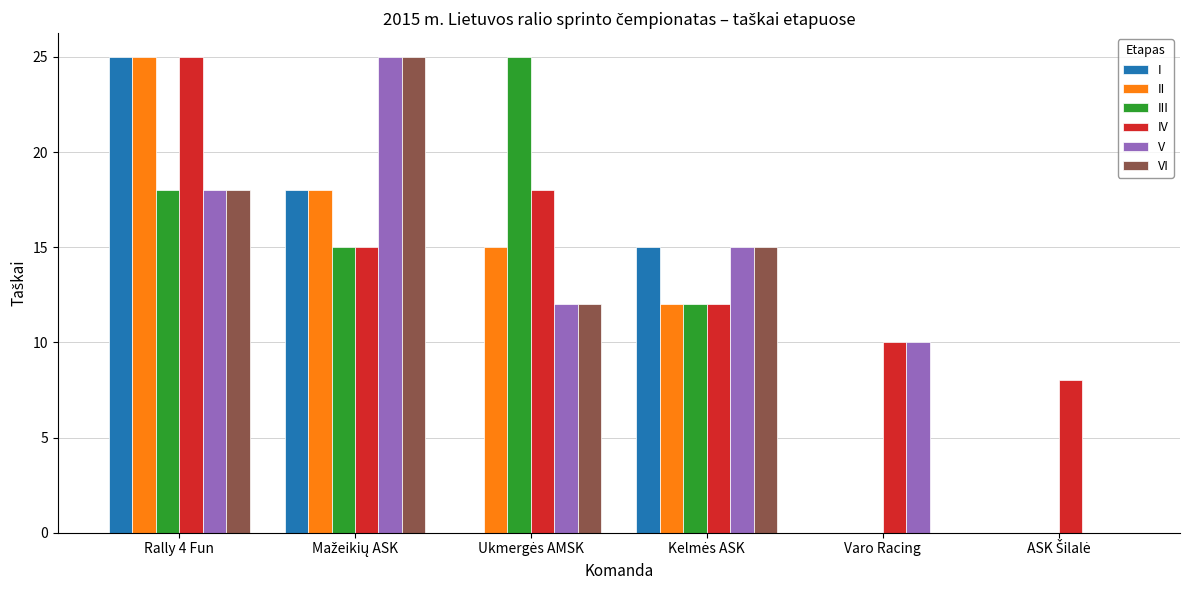

Are the bars horizontal?

No